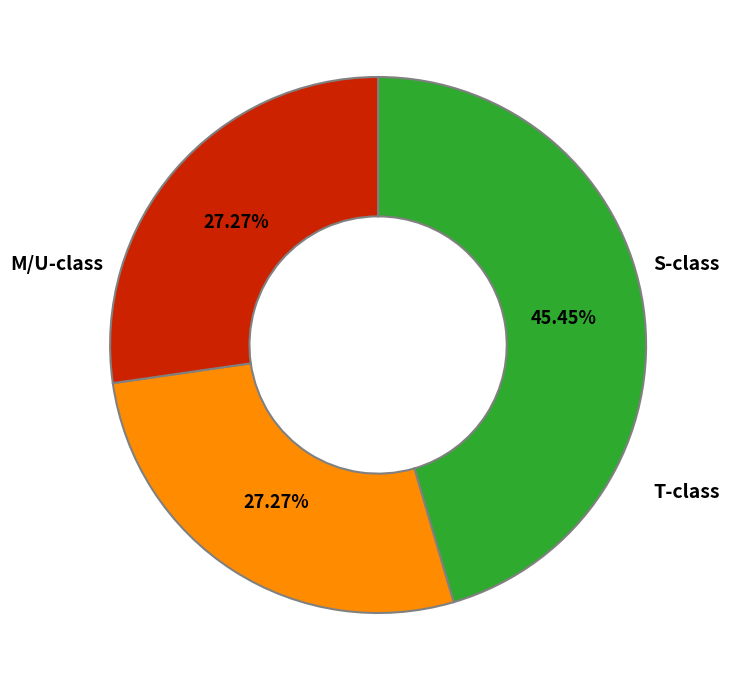

Does any single category account for the majority?

No